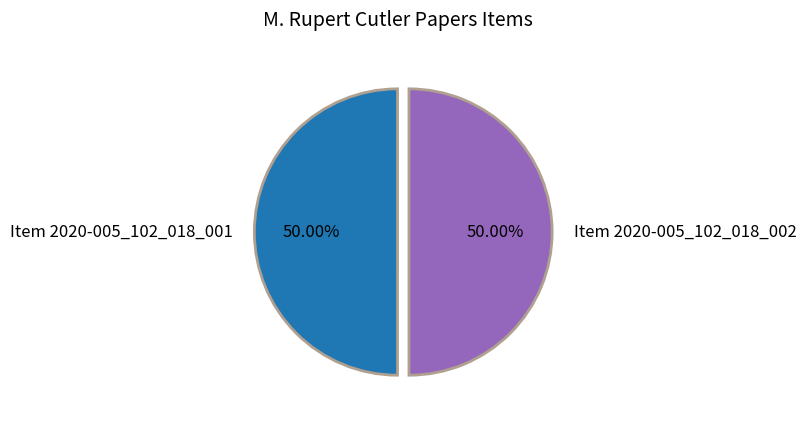

Combined, do Item 2020-005_102_018_002 and Item 2020-005_102_018_001 account for over 50%?

Yes